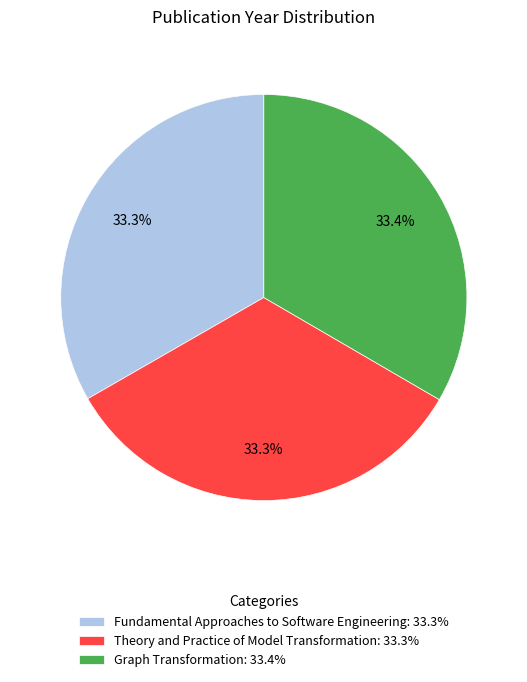

Combined, what portion of the pie is Graph Transformation and Fundamental Approaches to Software Engineering?

66.7%